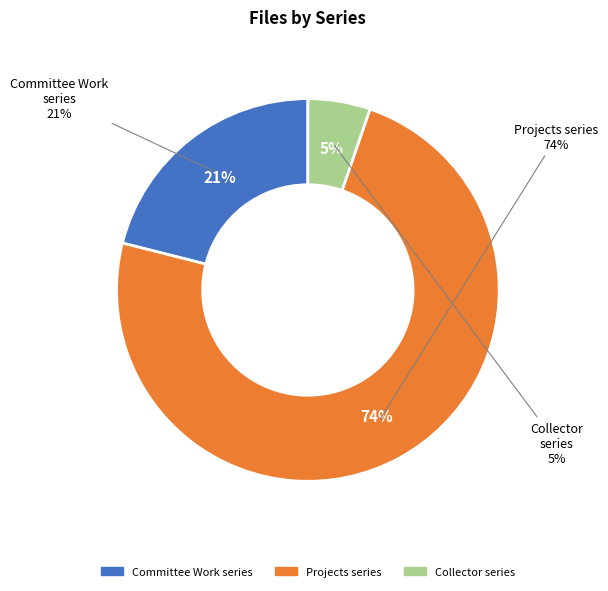

How many slices are in this pie chart?

3